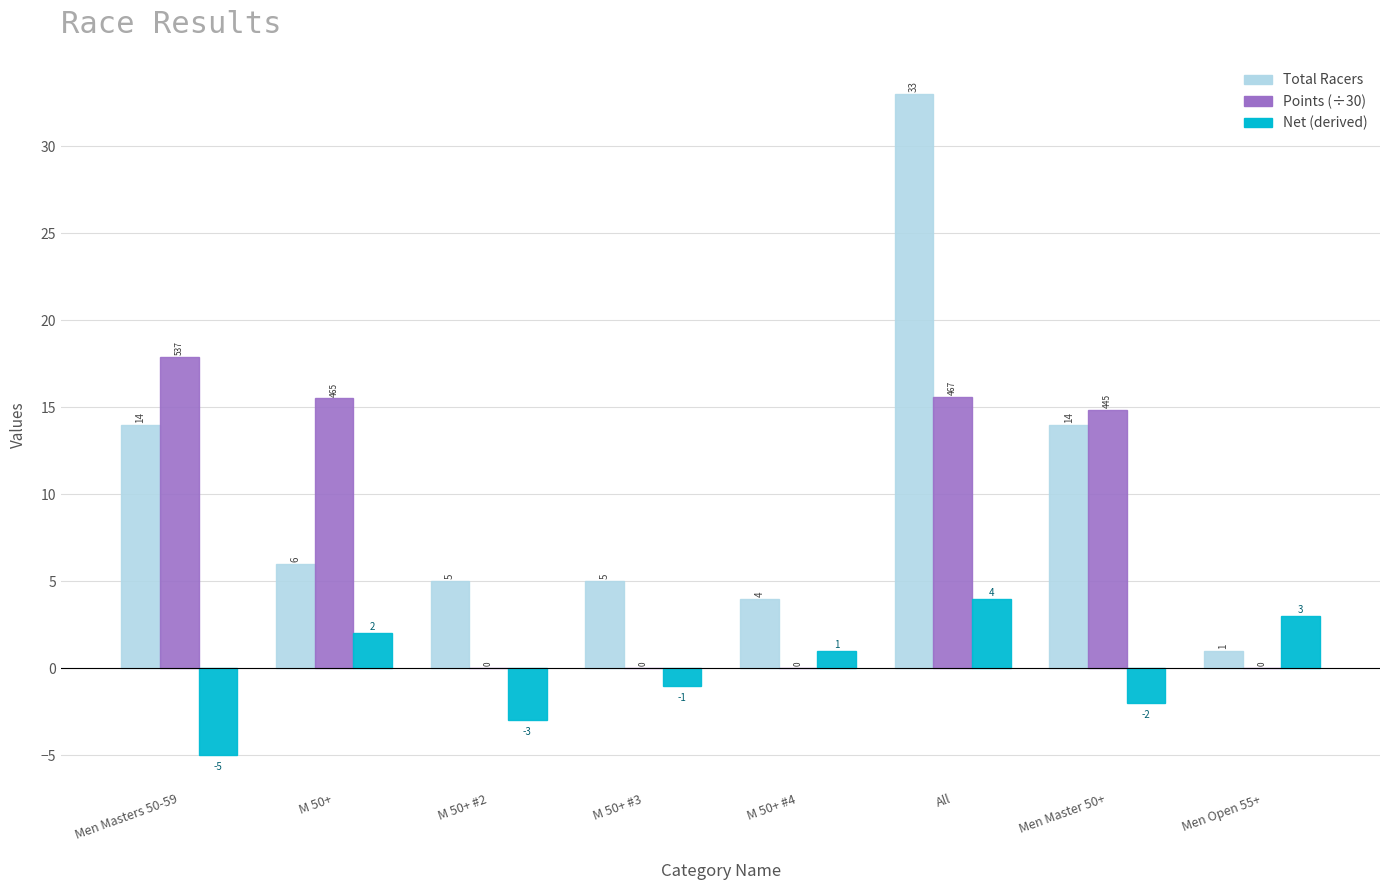

Is the value of Net (derived) at Men Masters 50-59 greater than the value of Points (÷30) at M 50+ #4?

No